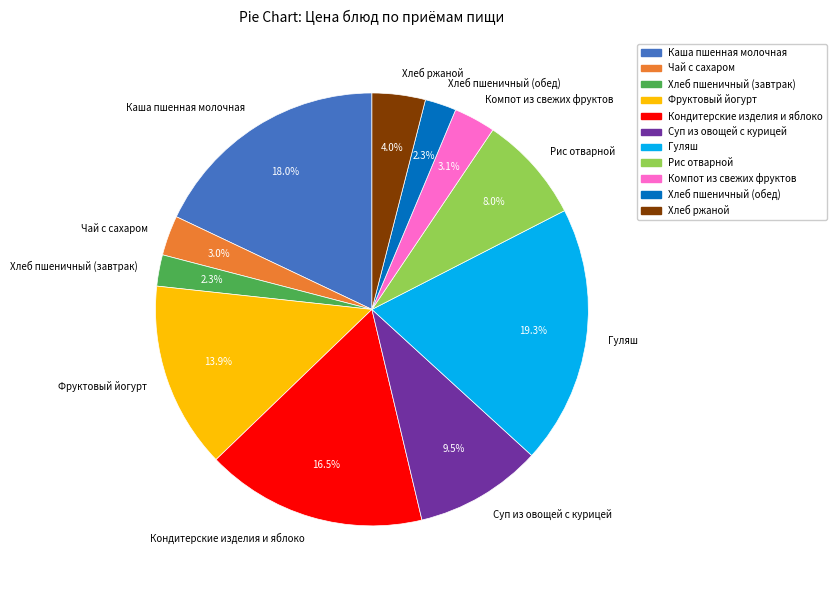

How many slices are in this pie chart?

11